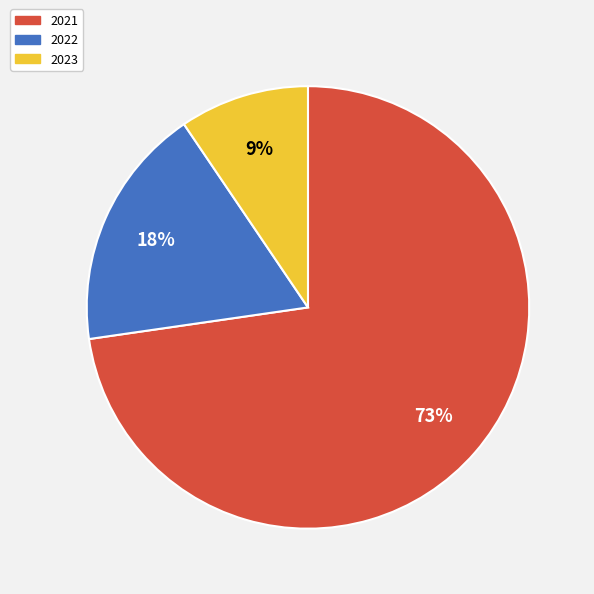

To the nearest percent, what is the average slice percentage?

33%